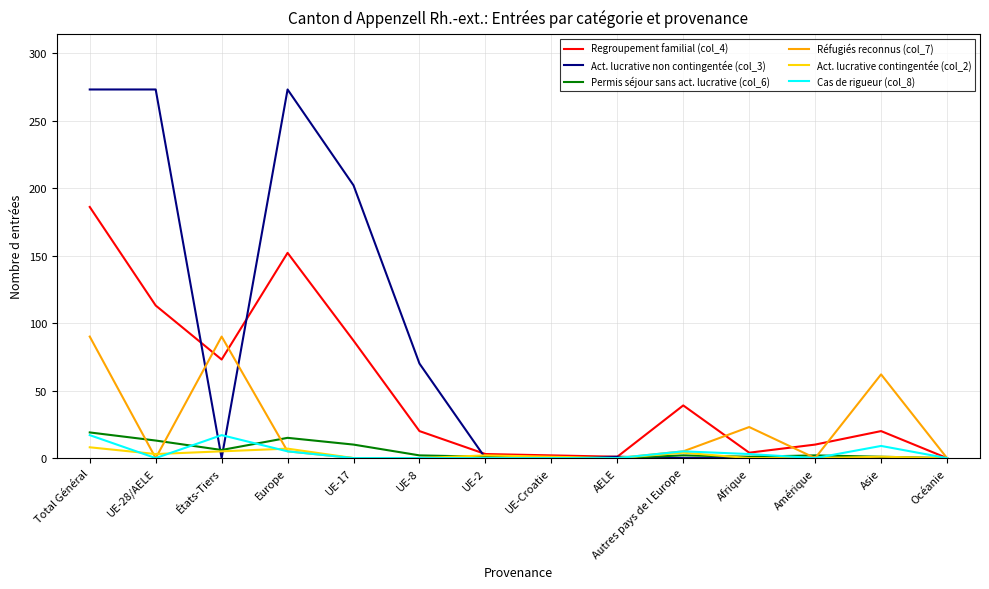

True or false: Permis séjour sans act. lucrative (col_6) and Réfugiés reconnus (col_7) cross at least once.

True